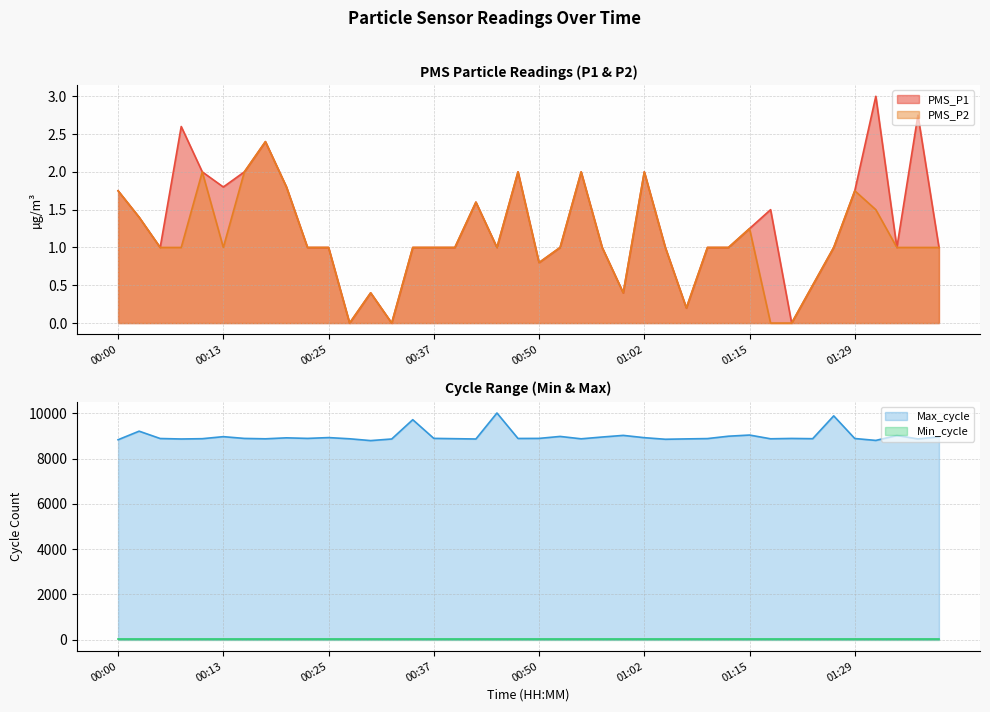

The value of PMS_P2 at 00:57 is 1.8. True or false?

False